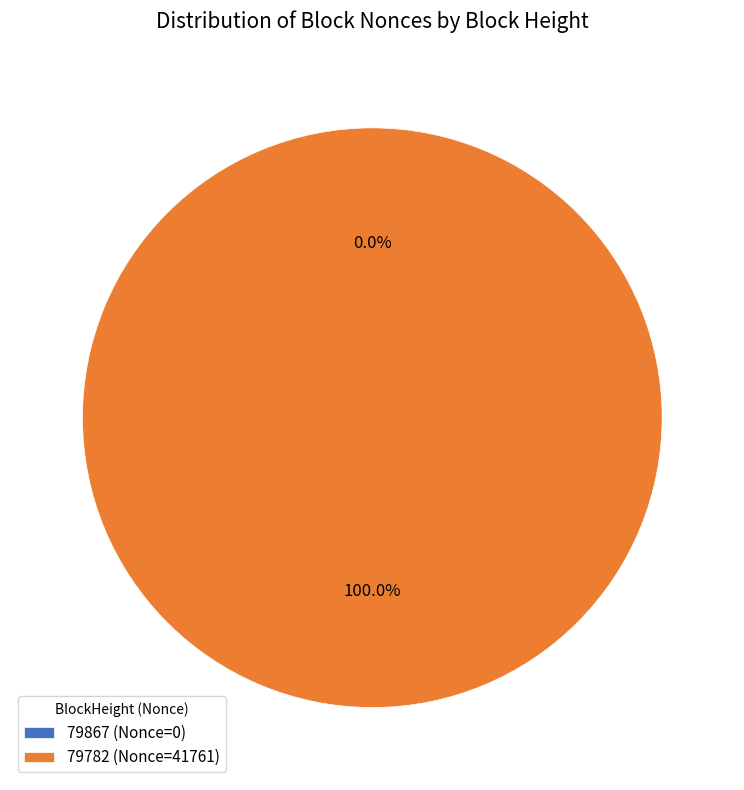

What is the change in value from 79867 to 79782?

+41761